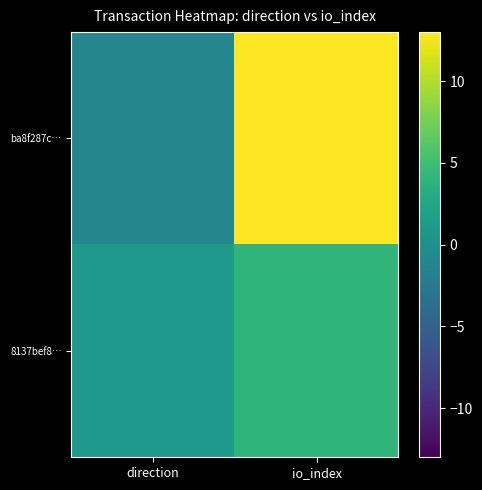

List the series in order of their overall mean, lowest first.

8137bef8…, ba8f287c…